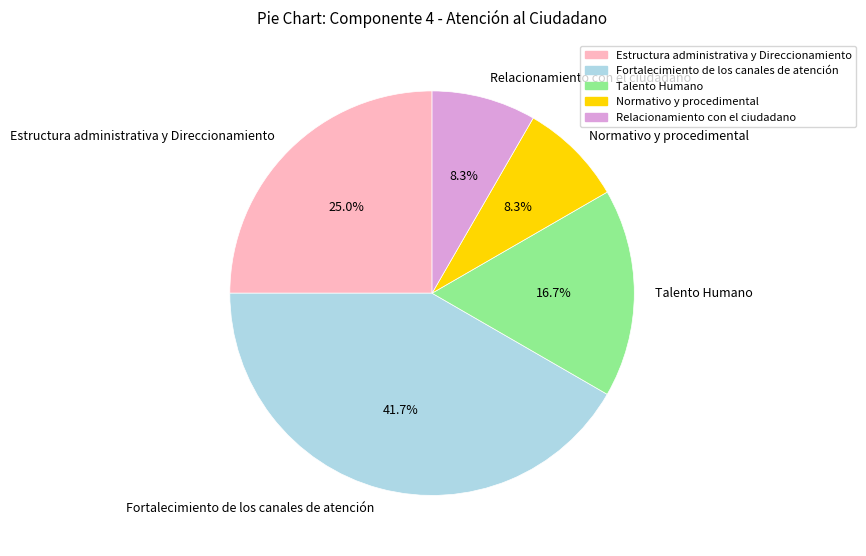

To the nearest percent, what is the combined percentage of Fortalecimiento de los canales de atención and Estructura administrativa y Direccionamiento?

67%